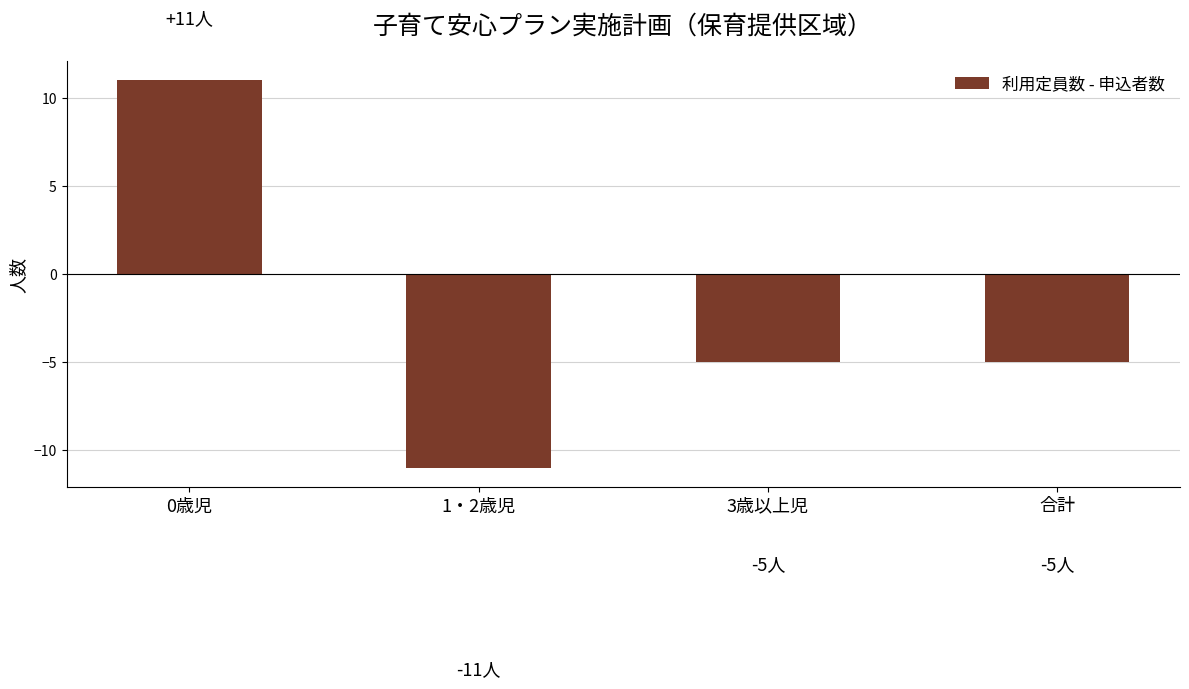

What is the difference between the maximum and minimum values?

22